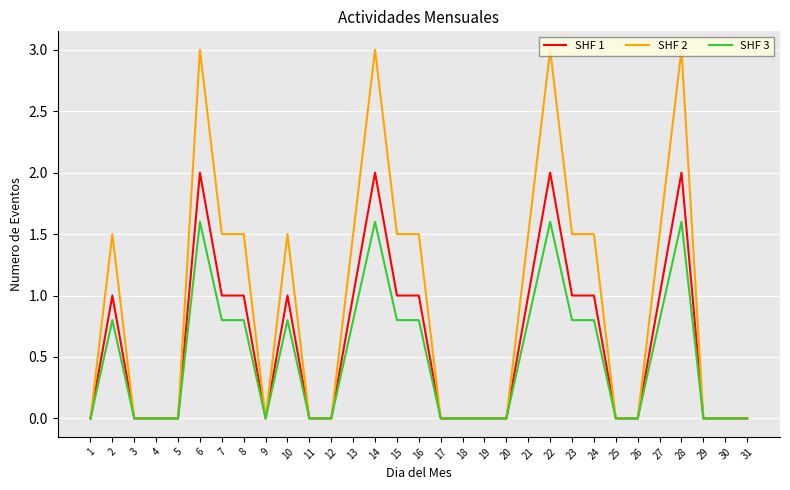

How many SHF 3 values are between 0 and 1?

27